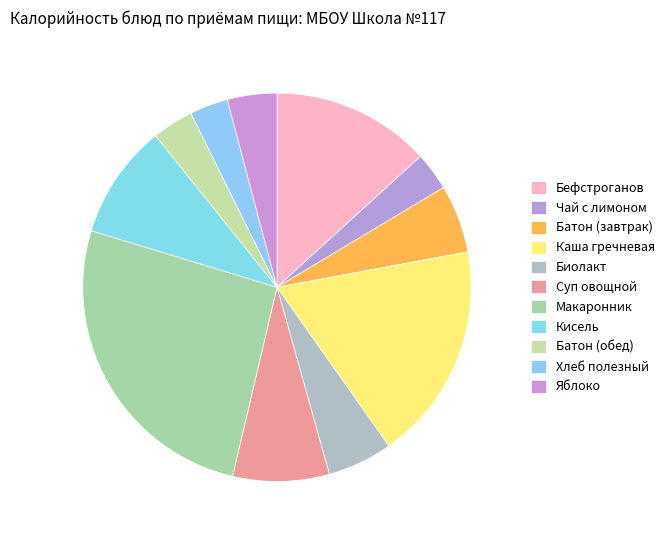

How many segments does this pie chart have?

11